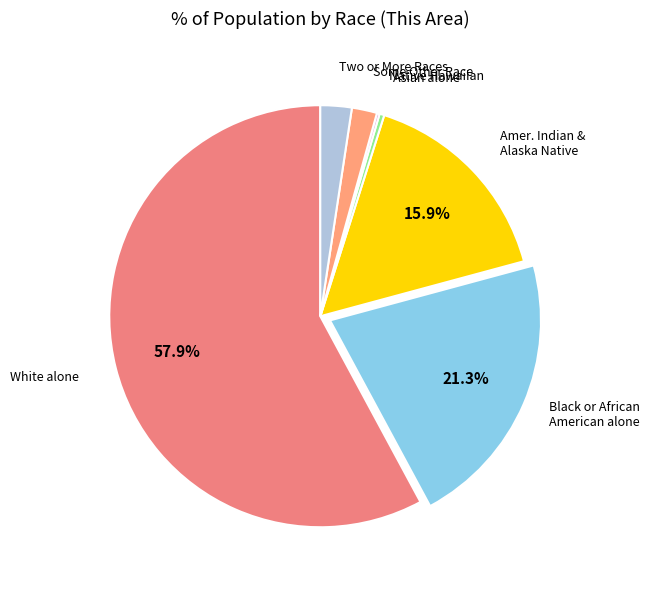

Rank the categories by value from lowest to highest.

Native Hawaiian and Other Pacific Islander, Asian alone, Some Other Race alone, Two or More Races, American Indian and Alaska Native, Black or African American alone, White alone